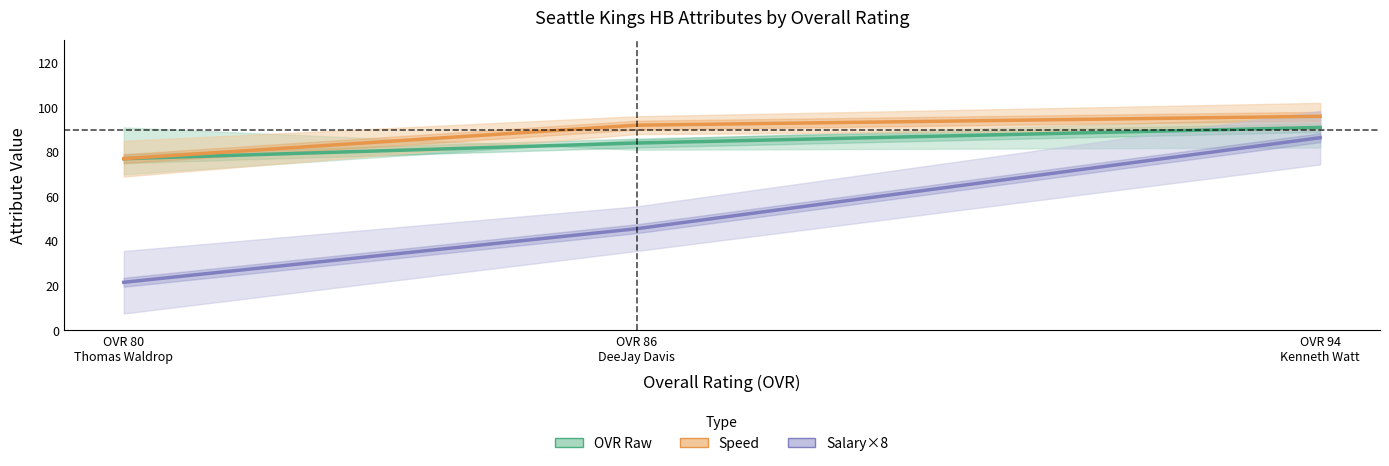

What is the average value of the Speed series?

88.3